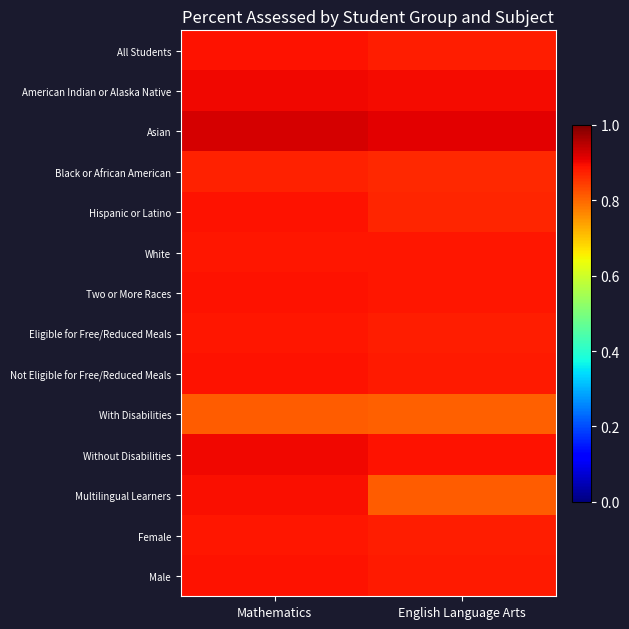

Reading left to right, transcribe all the data shown in this chart.

All Students: Mathematics=0.9	English Language Arts=0.9
American Indian or Alaska Native: Mathematics=0.9	English Language Arts=0.9
Asian: Mathematics=0.9	English Language Arts=0.9
Black or African American: Mathematics=0.9	English Language Arts=0.9
Hispanic or Latino: Mathematics=0.9	English Language Arts=0.9
White: Mathematics=0.9	English Language Arts=0.9
Two or More Races: Mathematics=0.9	English Language Arts=0.9
Eligible for Free/Reduced Meals: Mathematics=0.9	English Language Arts=0.9
Not Eligible for Free/Reduced Meals: Mathematics=0.9	English Language Arts=0.9
With Disabilities: Mathematics=0.8	English Language Arts=0.8
Without Disabilities: Mathematics=0.9	English Language Arts=0.9
Multilingual Learners: Mathematics=0.9	English Language Arts=0.8
Female: Mathematics=0.9	English Language Arts=0.9
Male: Mathematics=0.9	English Language Arts=0.9